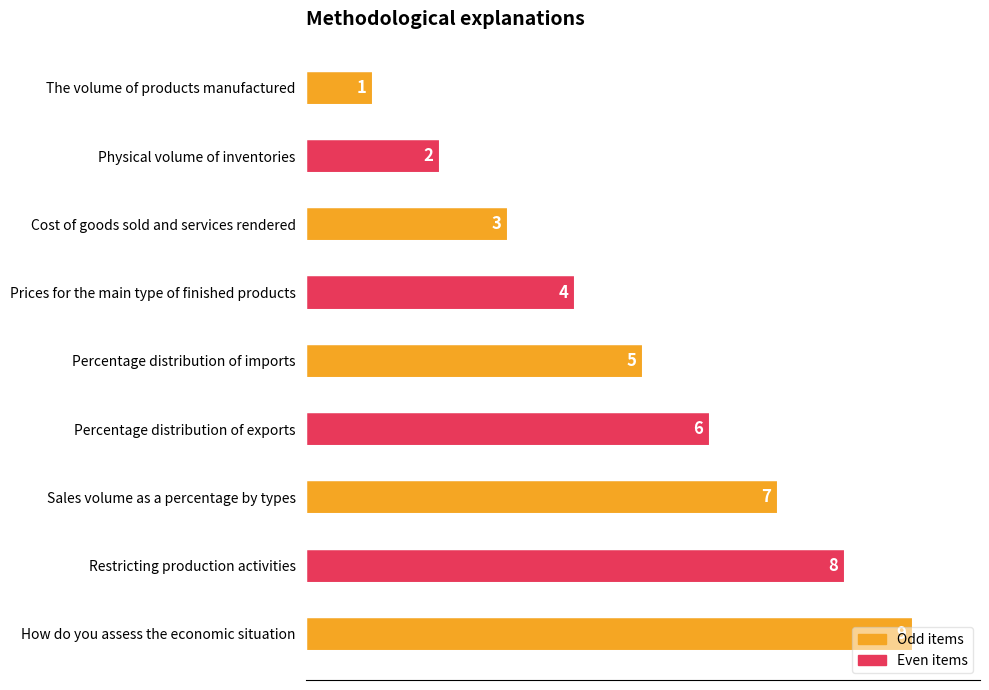

Between Physical volume of inventories and Sales volume as a percentage by types, which is larger?

Sales volume as a percentage by types